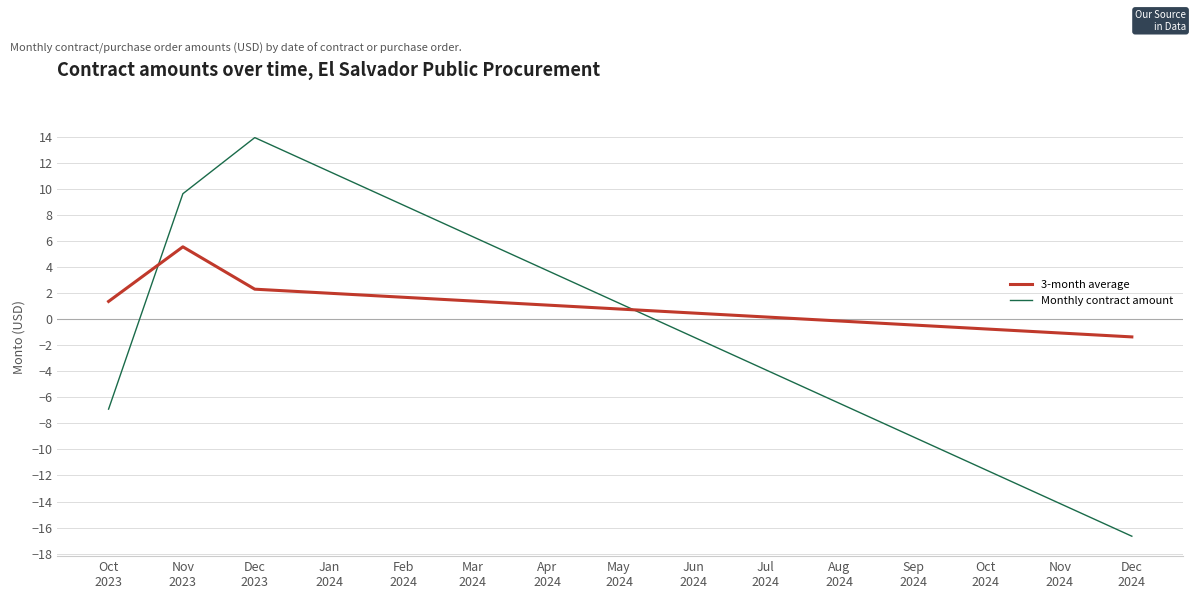

How many negative values does the 3-month average series have?

1